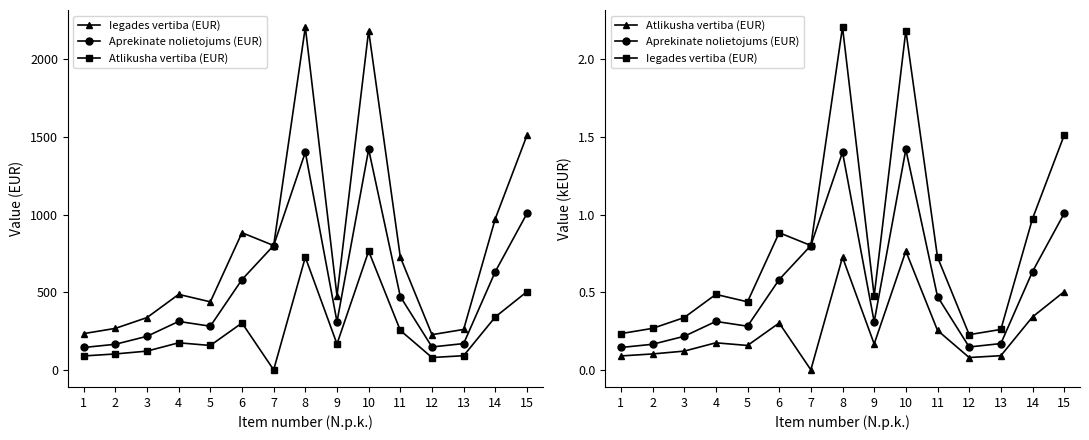

Read the Aprekinate nolietojums (EUR) value at 14.

0.6